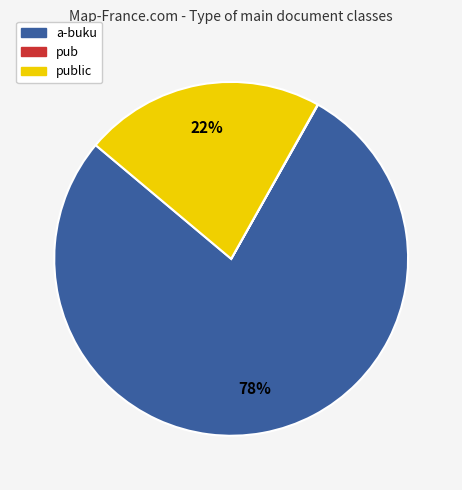

To the nearest percent, what is the difference between the largest and smallest slice percentages?

78%